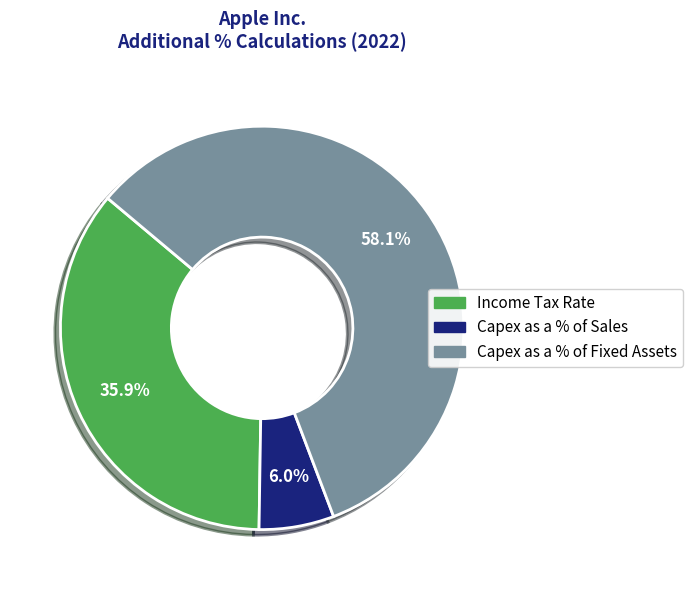

Does Capex as a % of Fixed Assets account for over 50% of the chart?

Yes